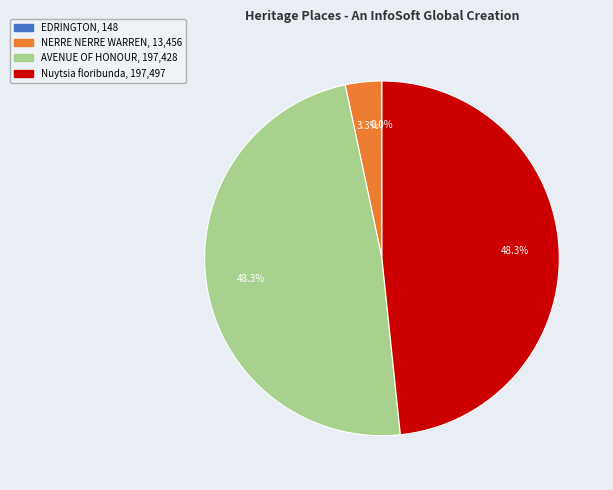

Is there a majority slice in this chart?

No